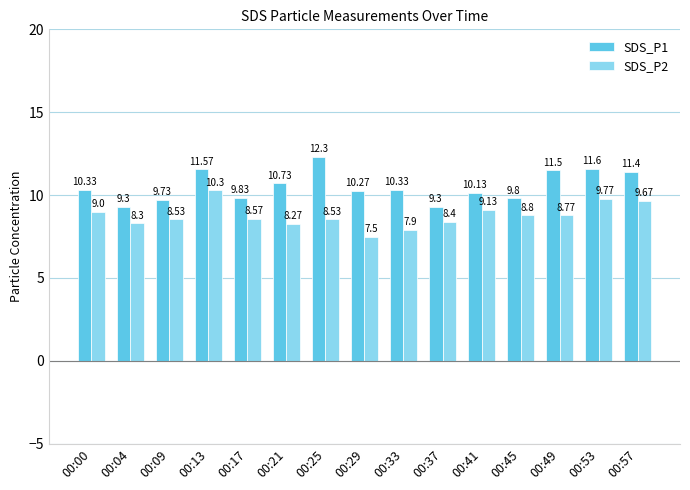

Where is SDS_P2 nearest to the value 8?

00:33